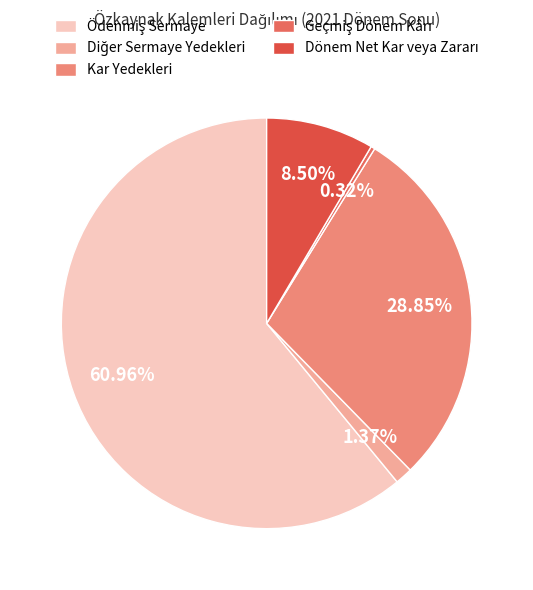

How many segments does this pie chart have?

5